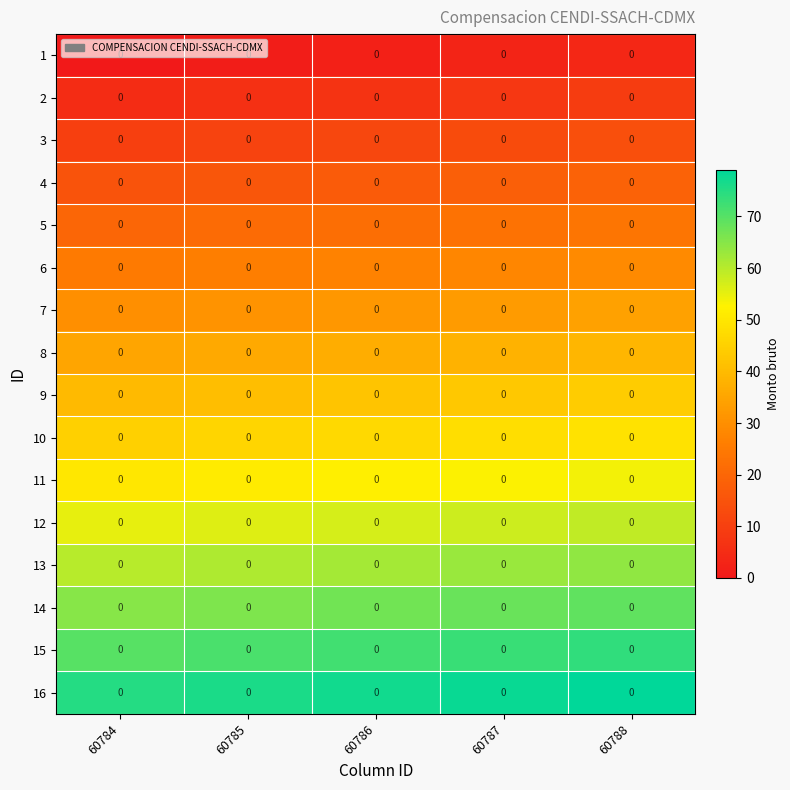

How many distinct data groups are displayed?

16